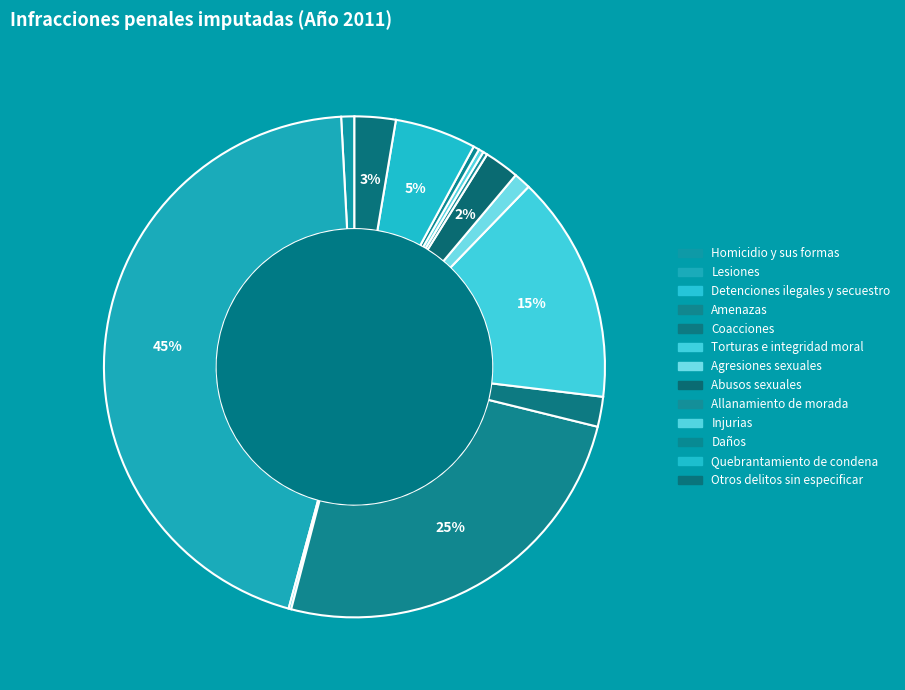

Is there any slice that represents more than half of the pie?

No